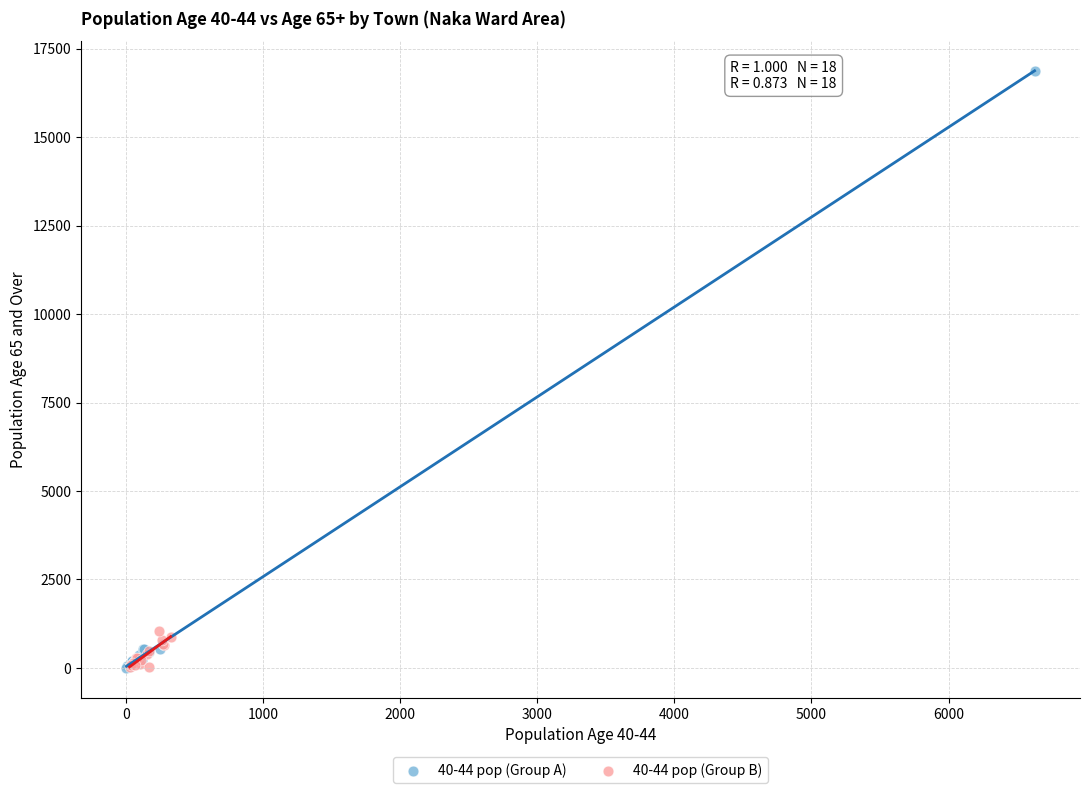

Which series has the widest spread of Y values?

40-44 pop (Group A)